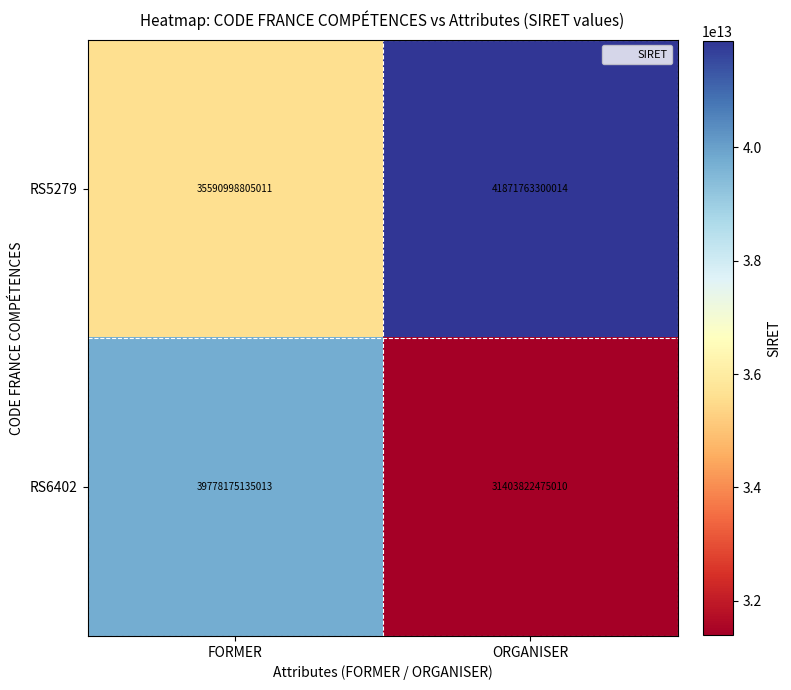

How many data points in RS5279 are less than 41871763300014?

1